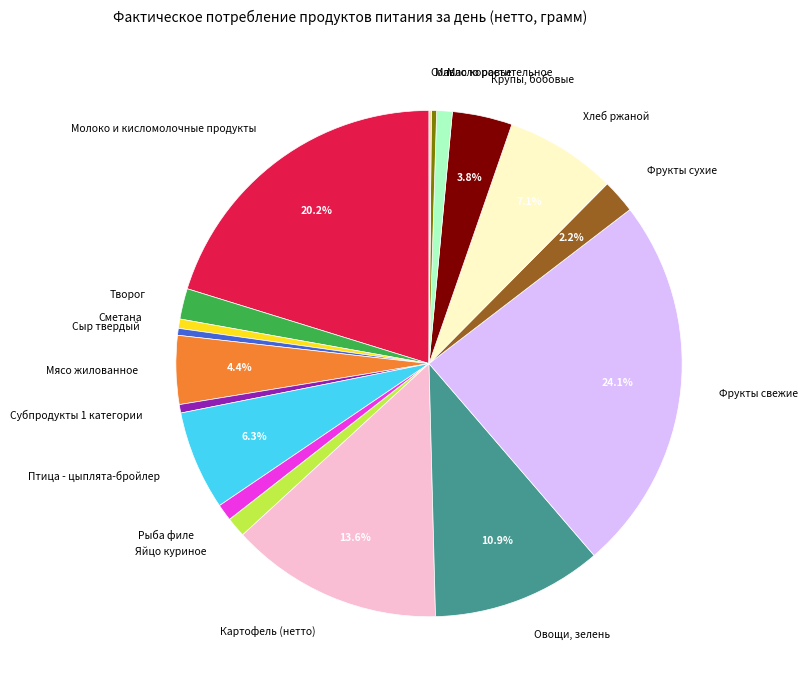

What portion of the pie excludes Картофель (нетто)?

86.4%